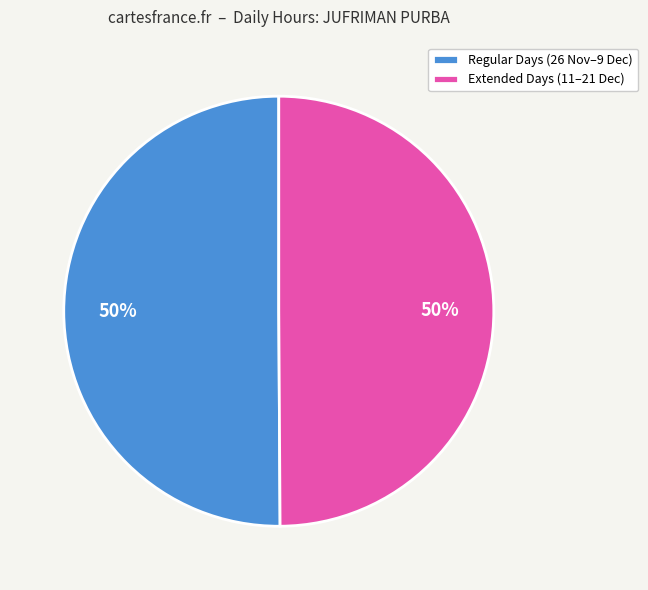

Combined, do Regular Days (26 Nov–9 Dec) and Extended Days (11–21 Dec) account for over 50%?

Yes